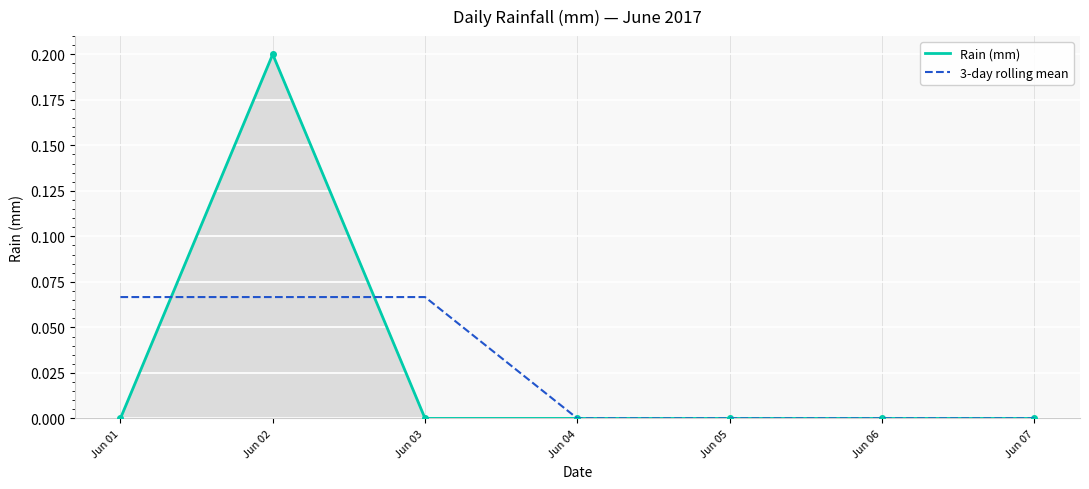

What is the sum of the Rain (mm) values at Jun 04 and Jun 02?

0.2